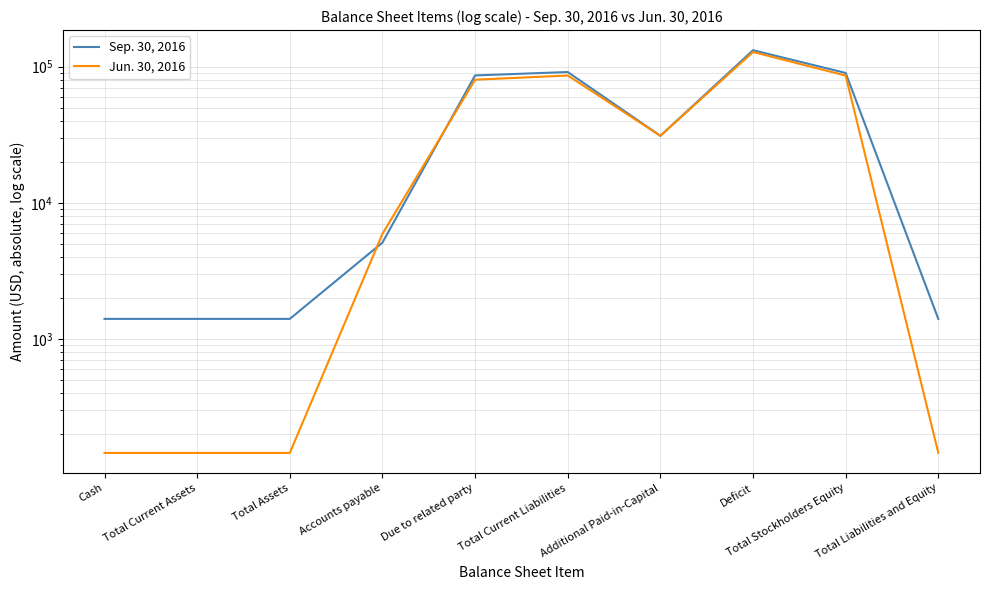

At Total Liabilities and Equity, list the series in order from largest to smallest.

Sep. 30, 2016, Jun. 30, 2016